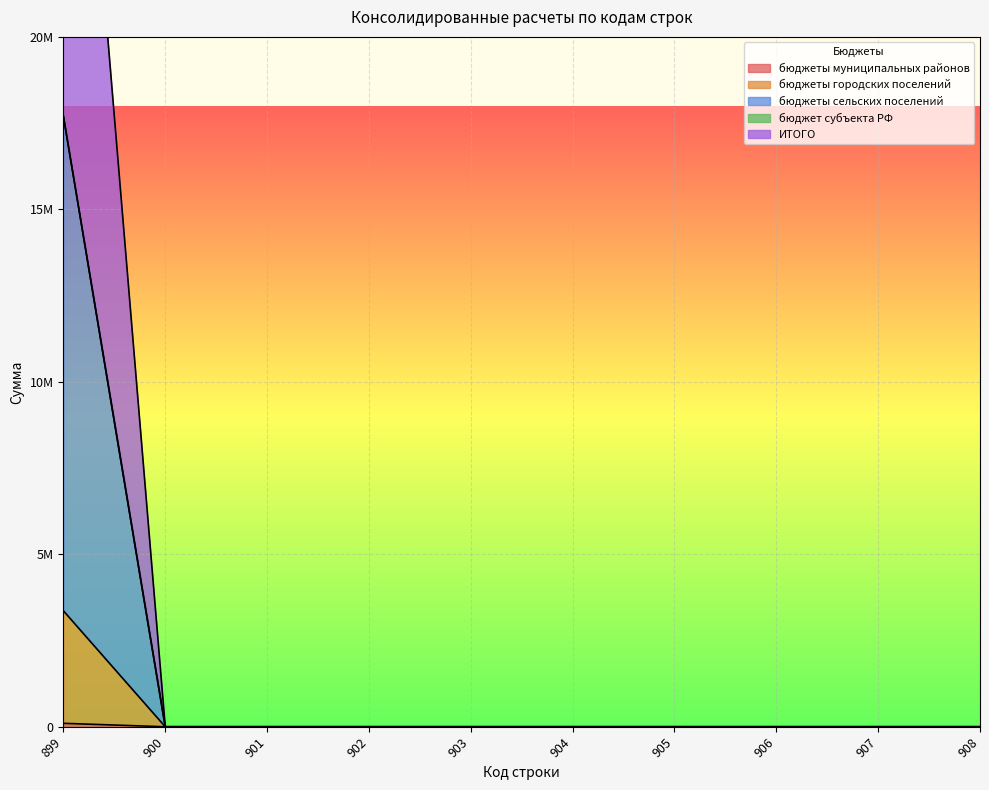

Is it true that ИТОГО equals 0 at 900?

True